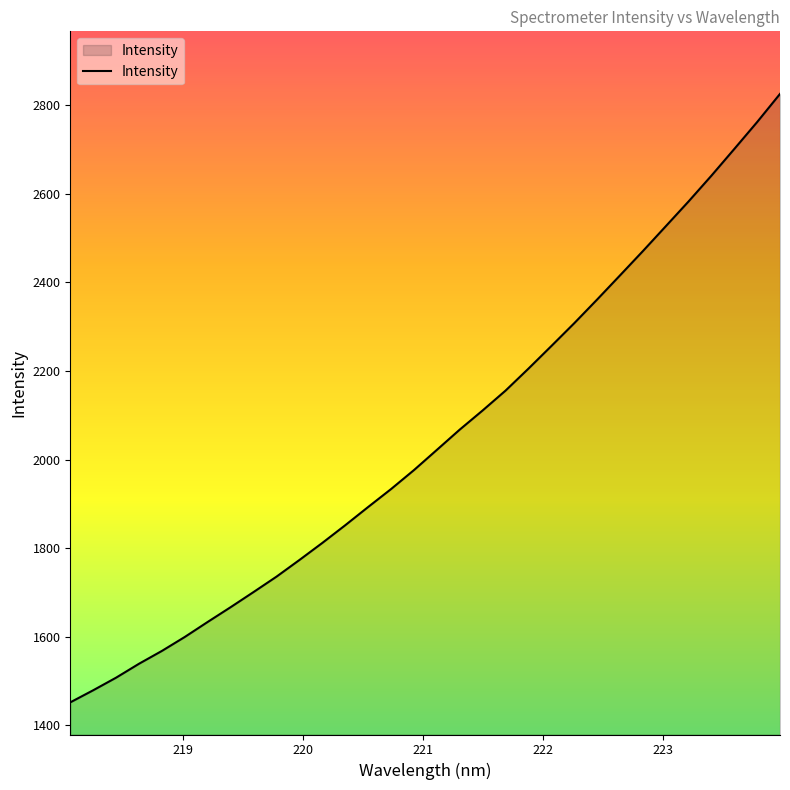

What is the smallest value displayed?

1451.8